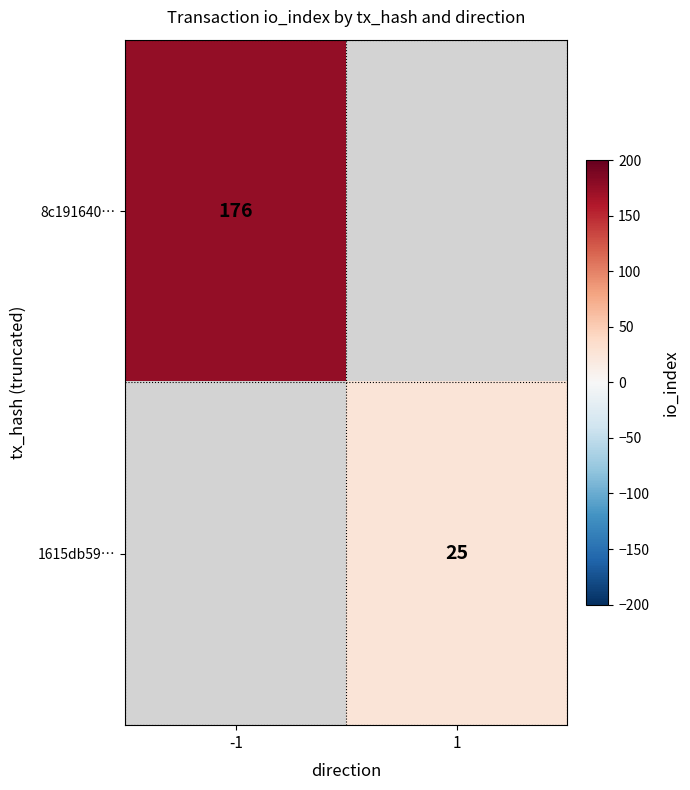

What is the maximum value shown in the chart?

176.0